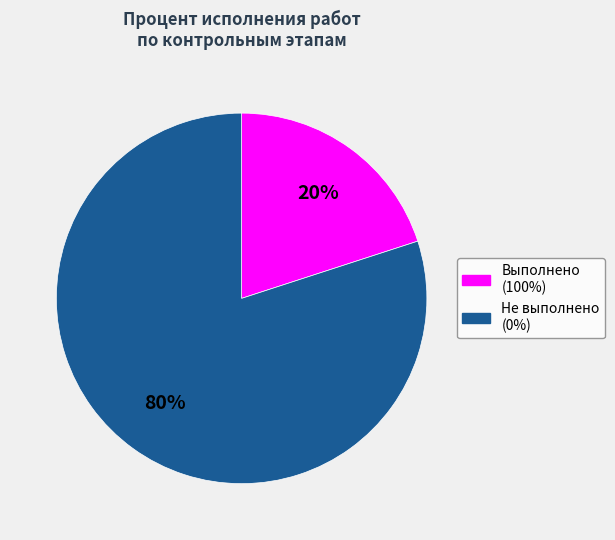

Does any single category account for the majority?

Yes